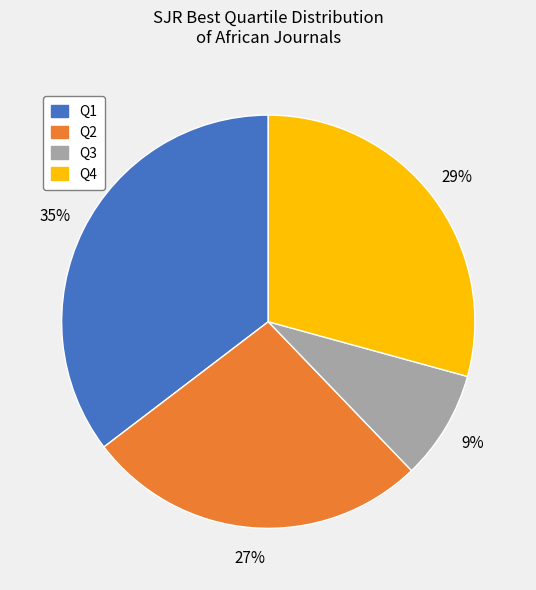

To the nearest percent, what is the average slice percentage?

25%